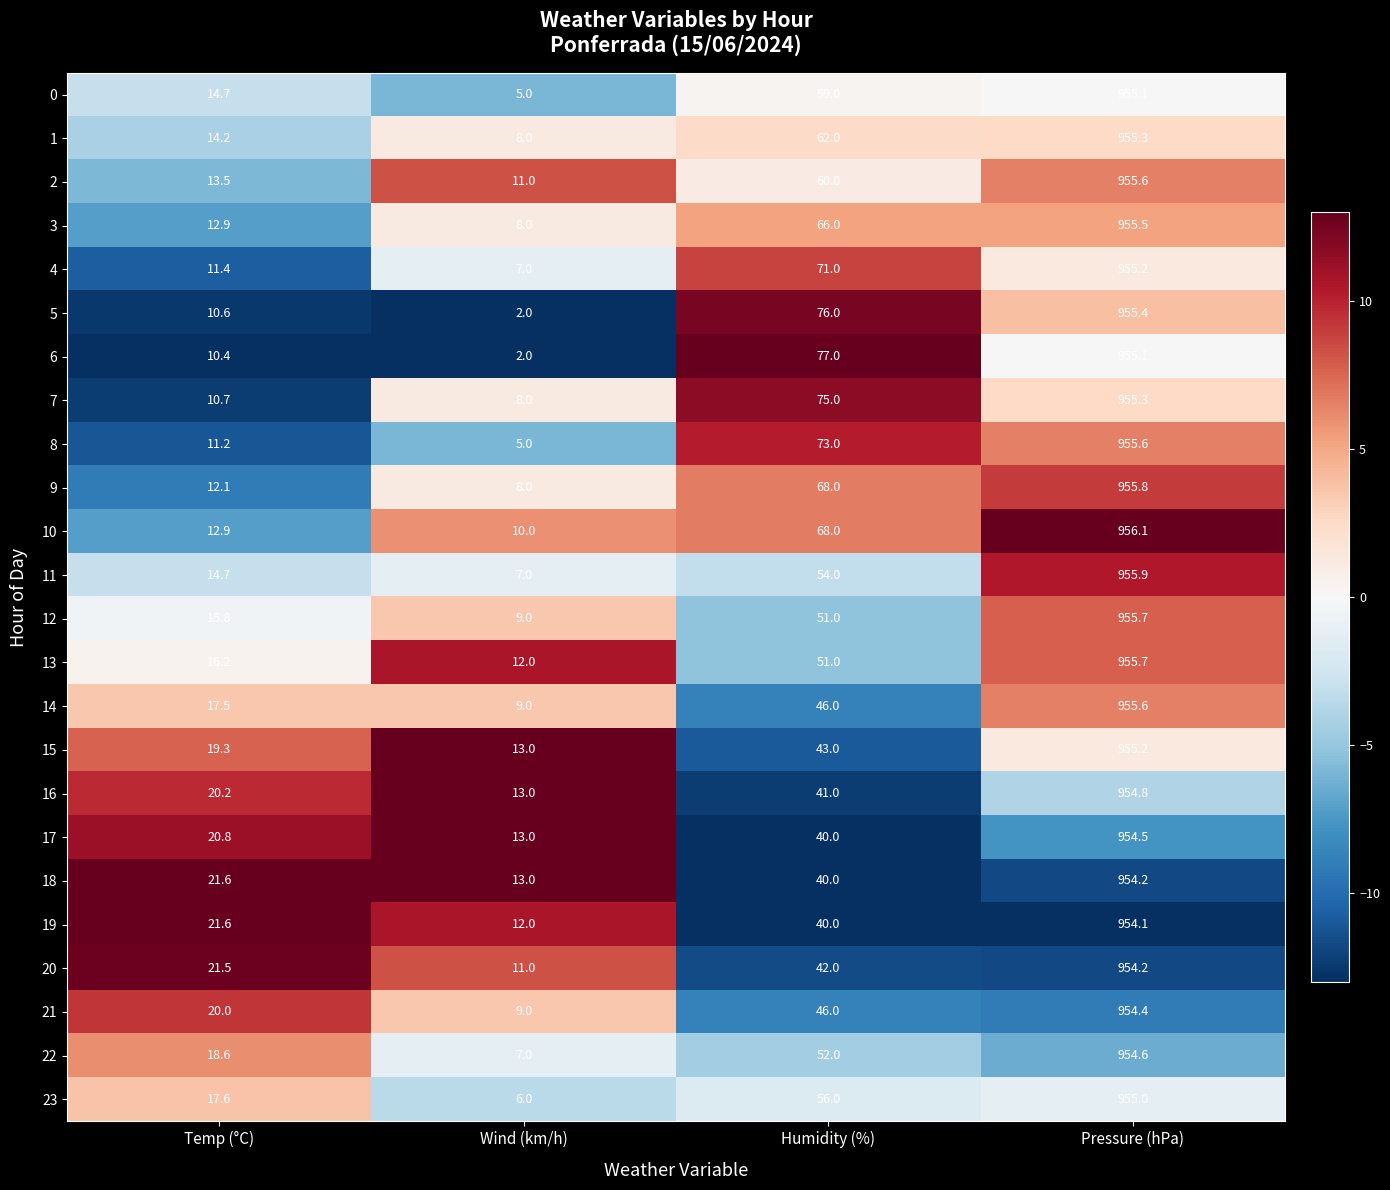

Read the 10 value at Pressure (hPa).

956.1